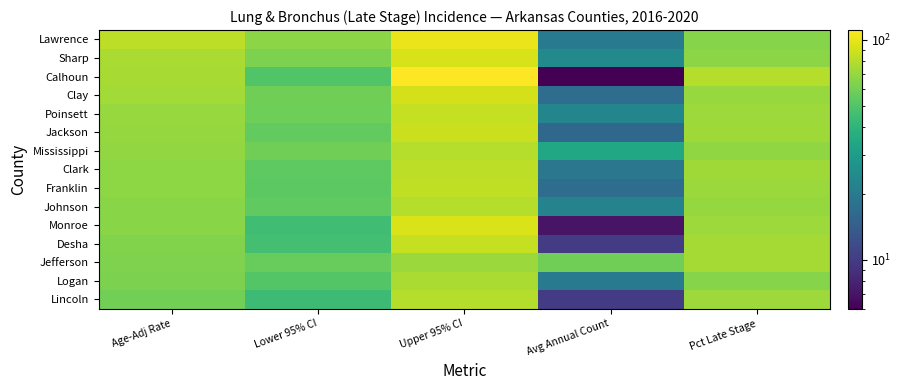

Count the number of categories in the chart.

5